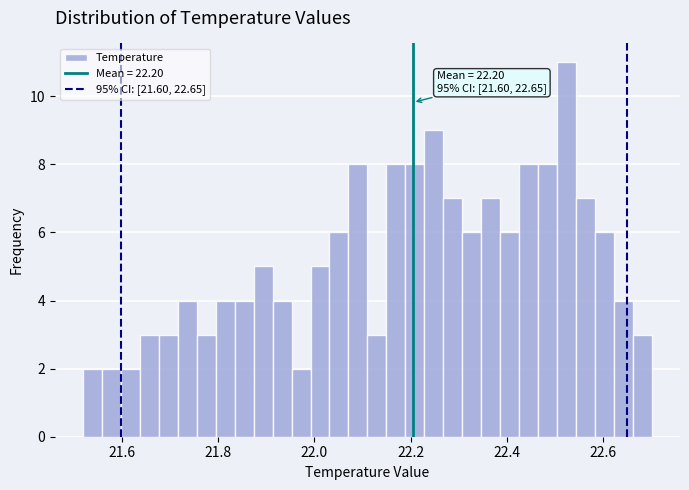

Around what value on the x-axis is the tallest bar? Give the approximate position of its centre, as read against the axis.

22.52